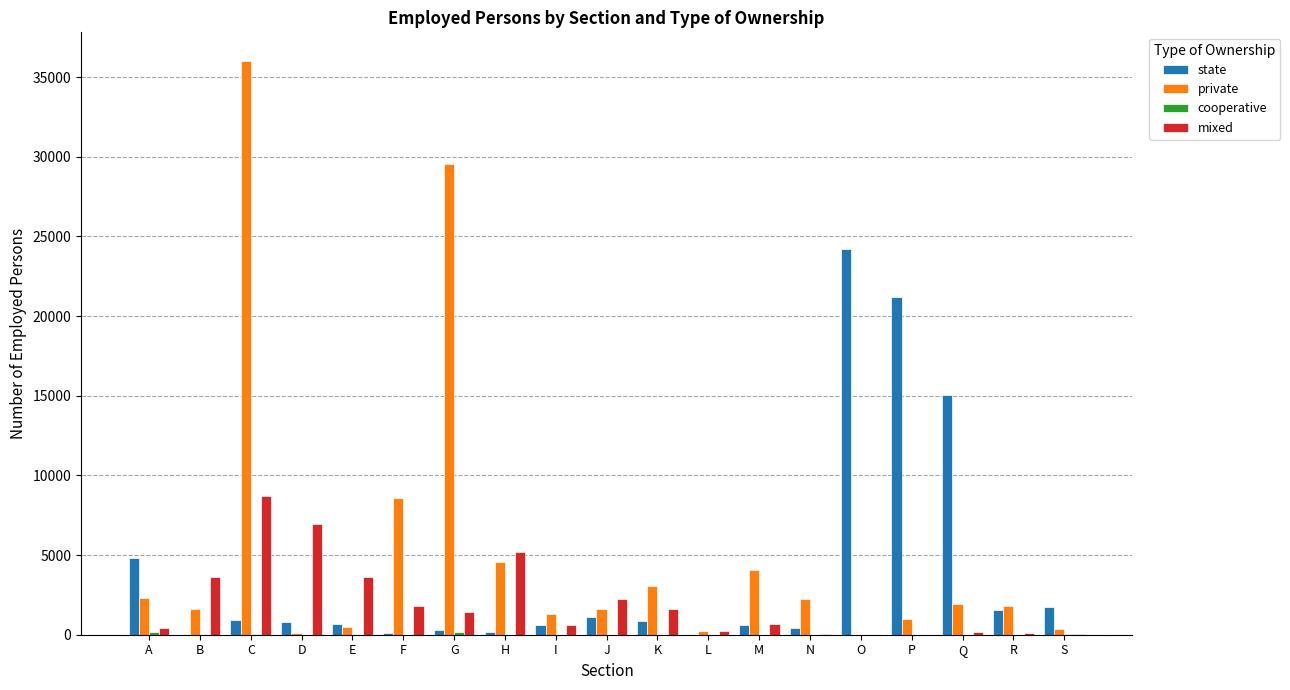

Does the chart contain stacked bars?

No